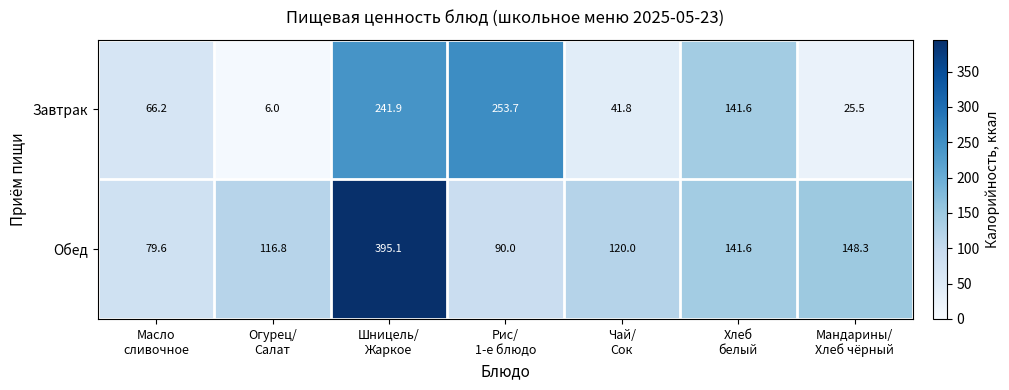

At which category is the sum across all series the highest?

Шницель/
Жаркое